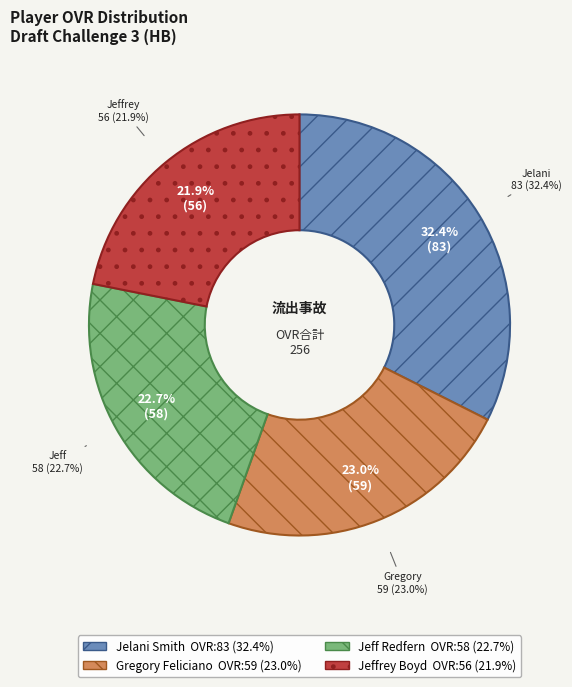

Which category has the biggest portion of the pie?

Jelani Smith